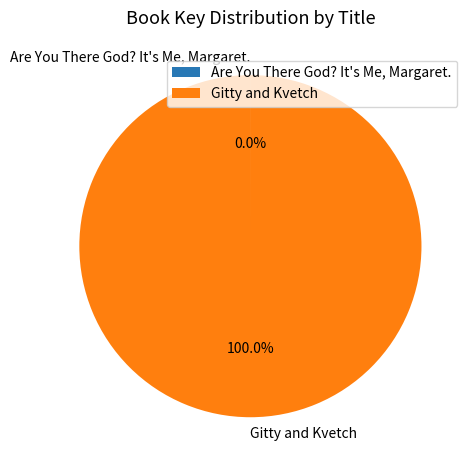

Which slice represents more than half of the pie?

Gitty and Kvetch